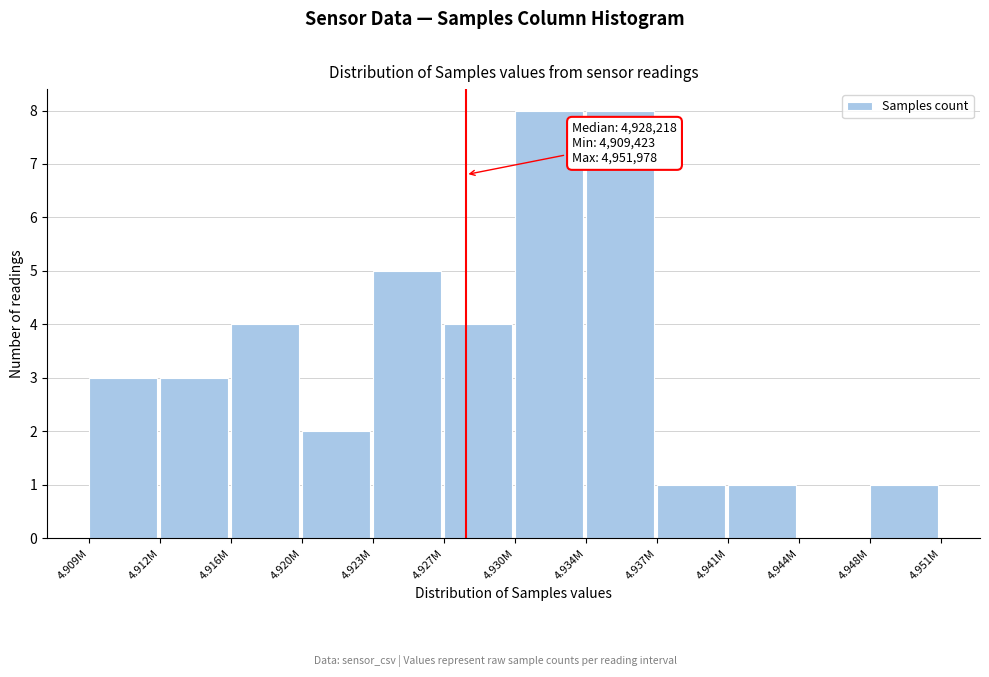

Reading left to right, list all the values displayed in this chart.

4.909M=3	4.912M=3	4.916M=4	4.920M=2	4.923M=5	4.927M=4	4.930M=8	4.934M=8	4.937M=1	4.941M=1	4.944M=0	4.948M=1